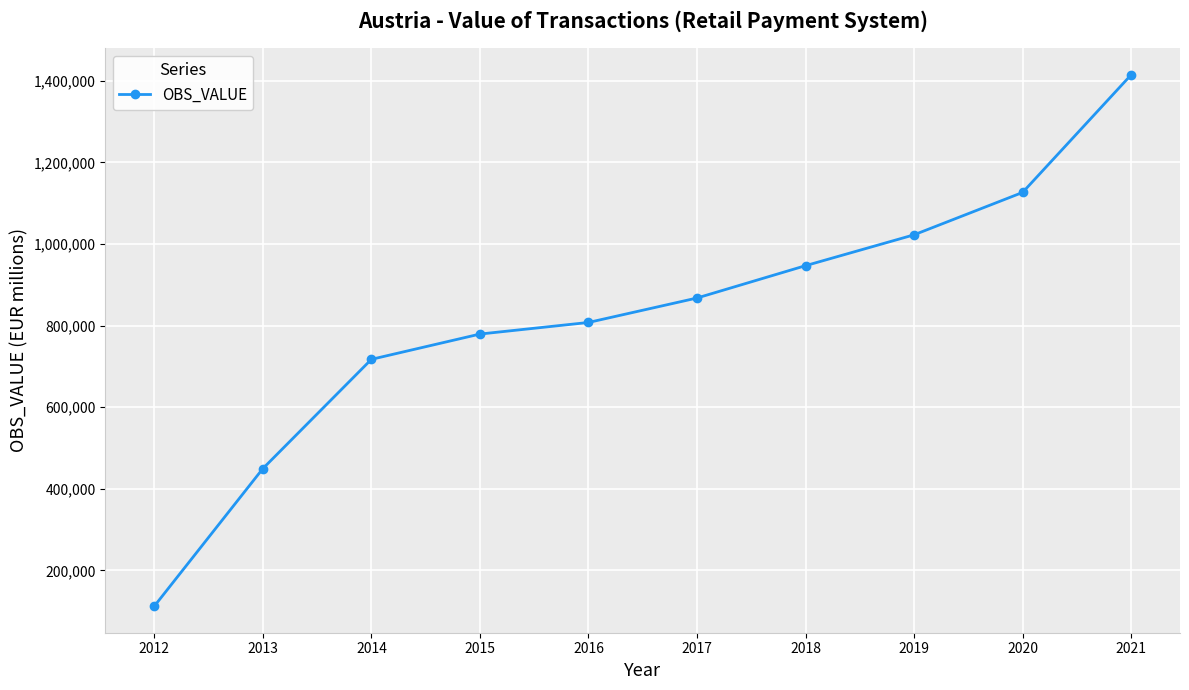

How many data points are less than 867693?

5